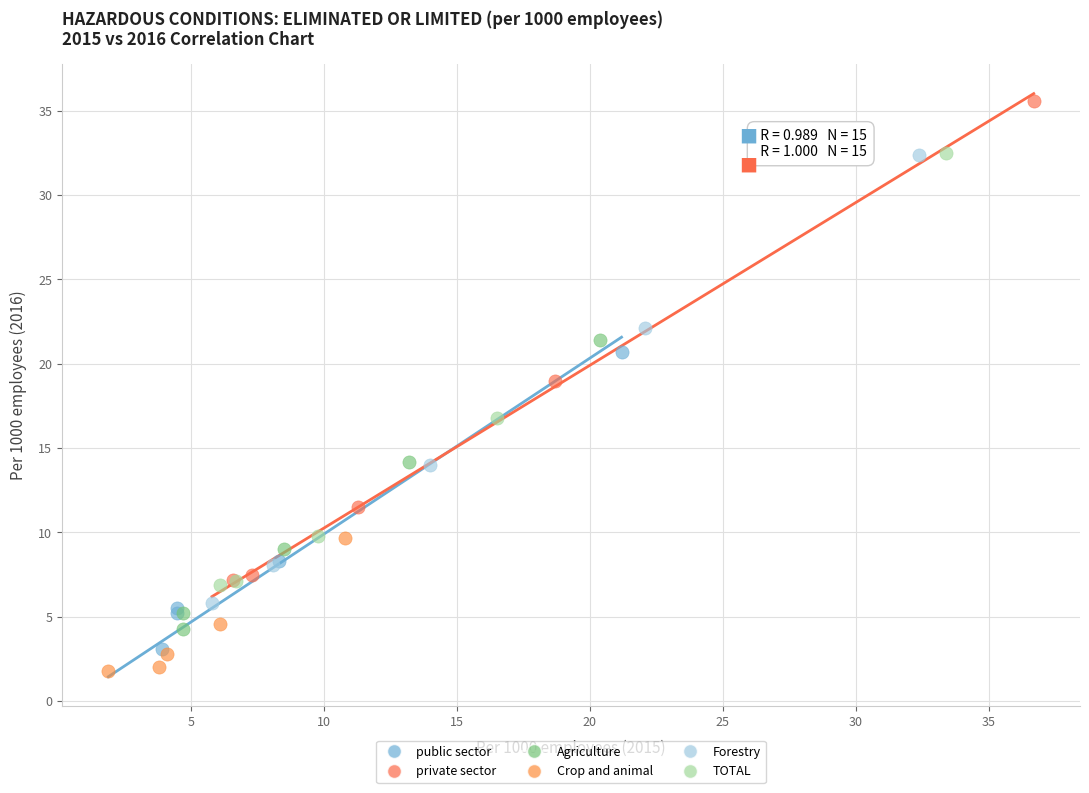

Which series has the widest spread of Y values?

private sector